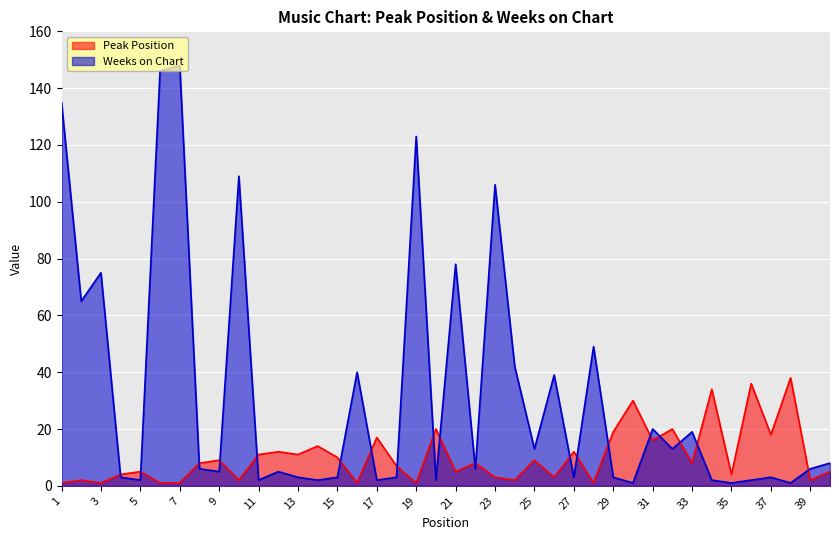

List the series in order of their peak value, lowest first.

Peak Position, Weeks on Chart